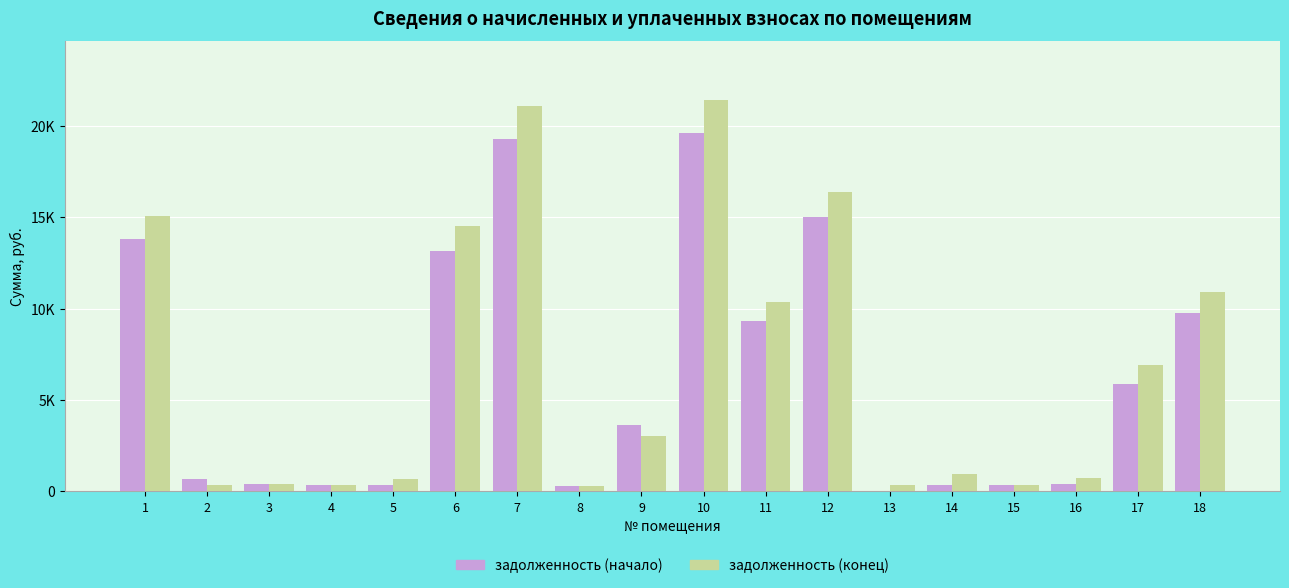

What are all the series names shown in the legend?

задолженность (начало), задолженность (конец)